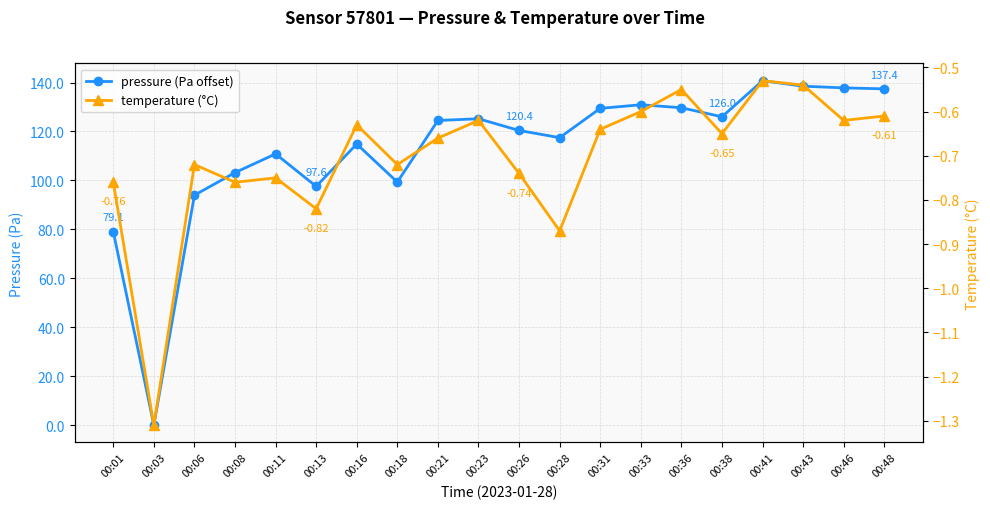

List the labels in order of pressure (Pa offset) value, smallest first.

00:03, 00:01, 00:06, 00:13, 00:18, 00:08, 00:11, 00:16, 00:28, 00:26, 00:21, 00:23, 00:38, 00:31, 00:36, 00:33, 00:48, 00:46, 00:43, 00:41